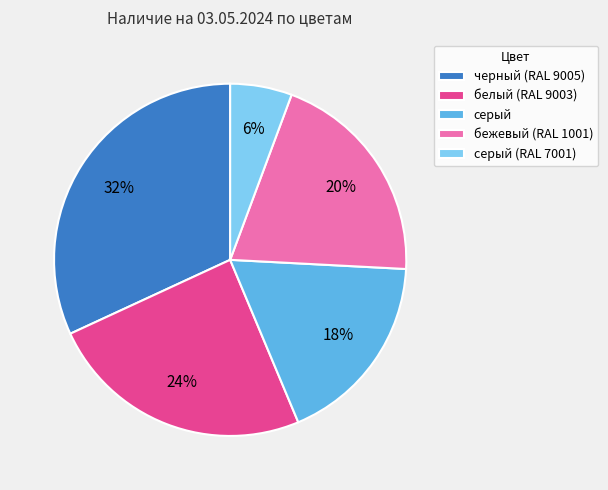

To the nearest percent, what percentage of the pie is белый (RAL 9003)?

24%